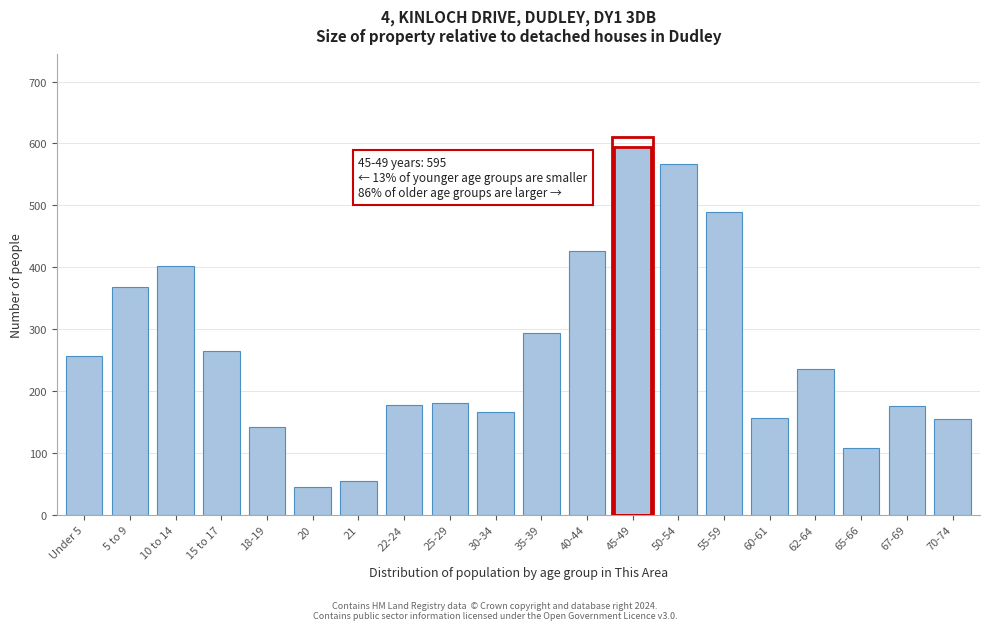

What is the label of the 8th bar from the left?

22-24